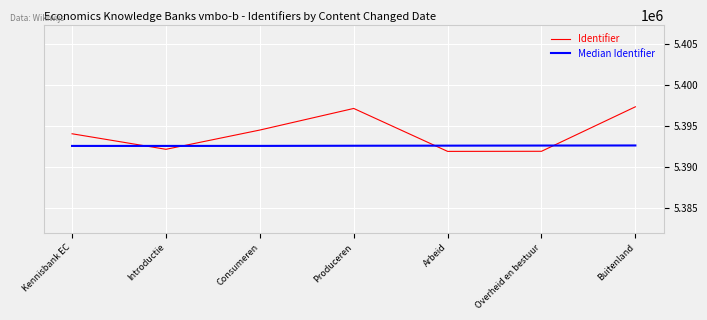

Does the chart have visible grid lines?

Yes